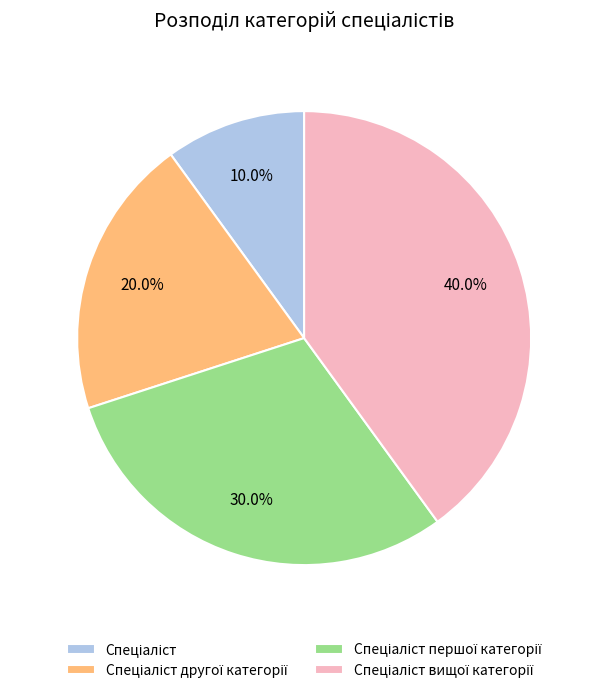

Is there any slice that represents more than half of the pie?

No